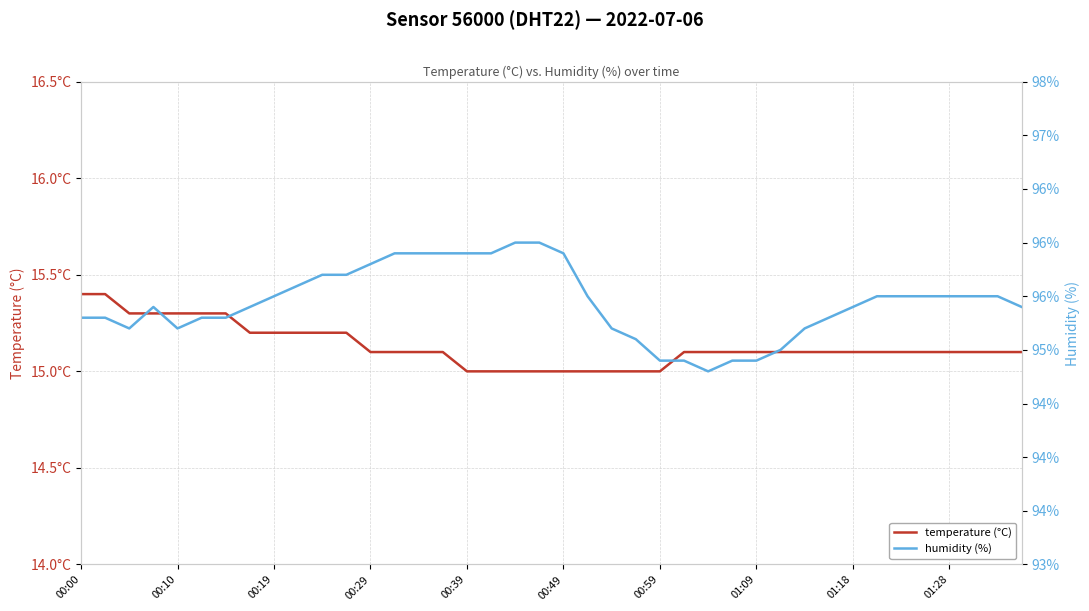

Between 01:09 and 13, which is larger?

01:09